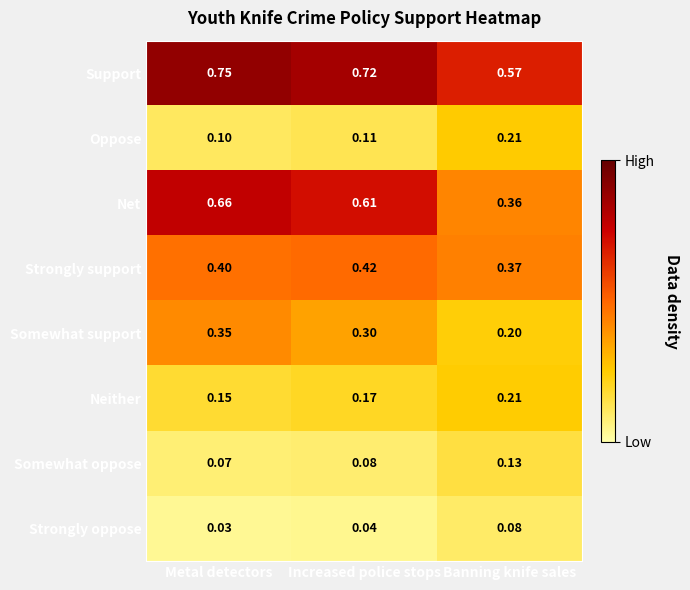

Which label corresponds to the largest value in the chart?

Metal detectors